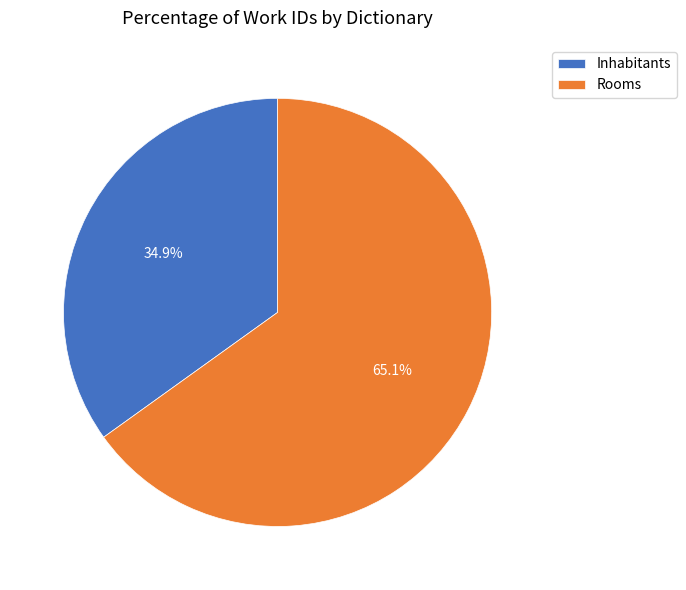

Rank the categories by value from highest to lowest.

Rooms, Inhabitants